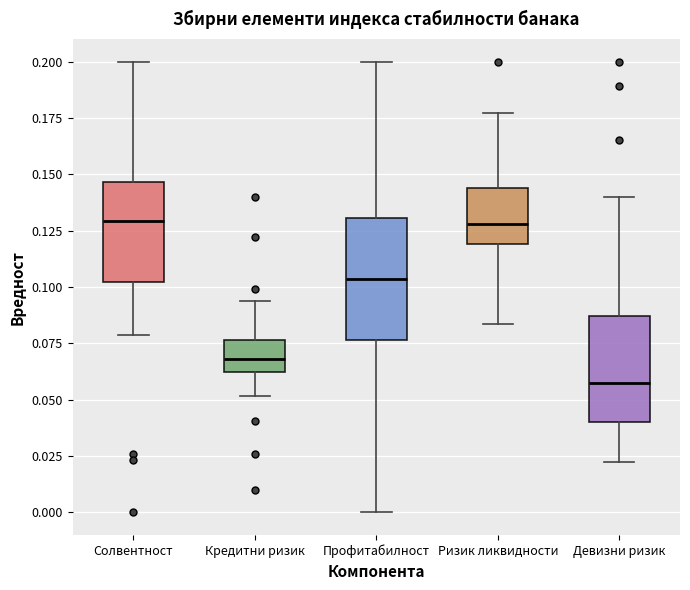

Reading left to right, transcribe this box plot: for each box, give where its median line is, the range the box spans, and where its two whiskers end, as read against the y-axis. The values are not printed on the chart, so give them approximately, as read against the axis.

Солвентност: median 0.130, box 0.100 to 0.145, whiskers 0.080 to 0.200
Кредитни ризик: median 0.070, box 0.060 to 0.075, whiskers 0.050 to 0.095
Профитабилност: median 0.105, box 0.075 to 0.130, whiskers 0.000 to 0.200
Ризик ликвидности: median 0.130, box 0.120 to 0.145, whiskers 0.085 to 0.175
Девизни ризик: median 0.055, box 0.040 to 0.085, whiskers 0.020 to 0.140